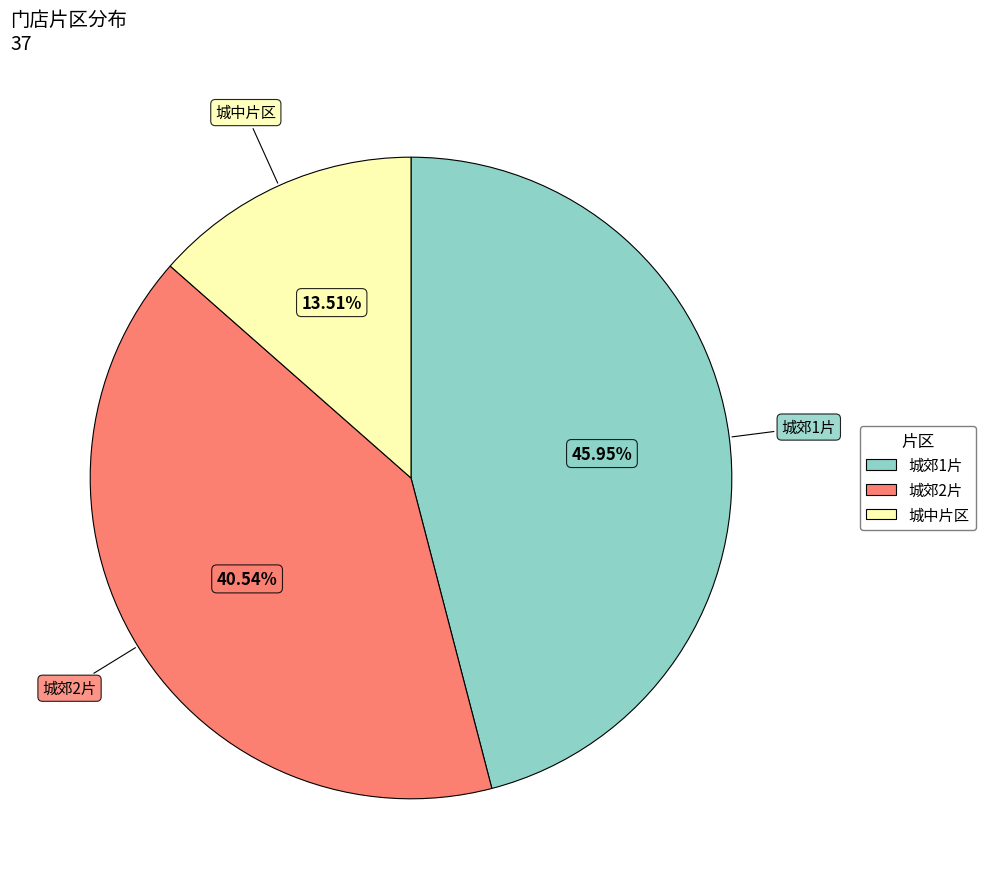

Rank the categories by value from lowest to highest.

城中片区, 城郊2片, 城郊1片